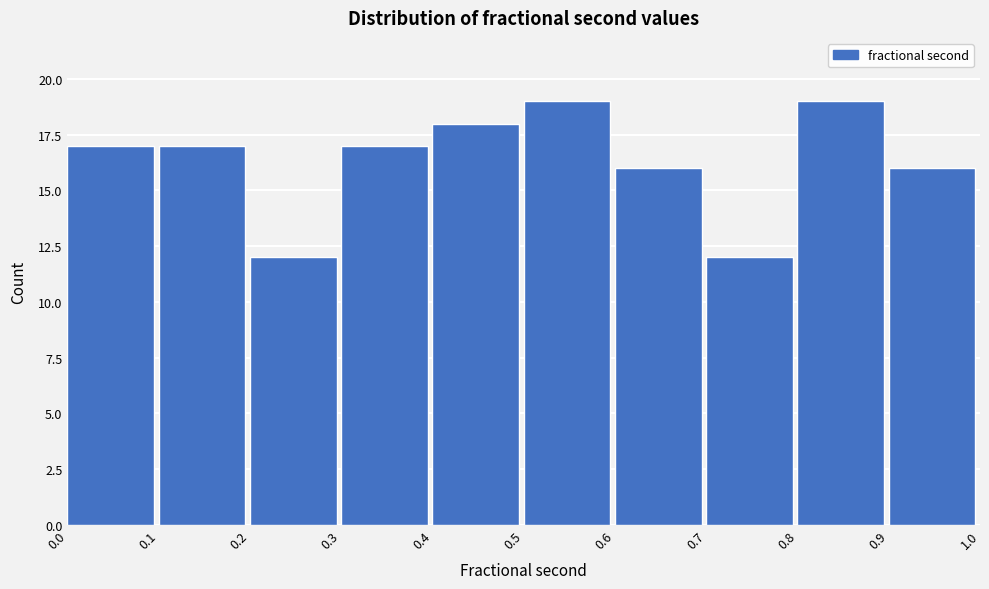

Reading left to right, list every bar in this chart as the range it spans on the x-axis followed by its height. The values are not printed on the chart, so give them approximately, as read against the axis.

0.0 to 0.1: 17
0.1 to 0.2: 17
0.2 to 0.3: 12
0.3 to 0.4: 17
0.4 to 0.5: 18
0.5 to 0.6: 19
0.6 to 0.7: 16
0.7 to 0.8: 12
0.8 to 0.9: 19
0.9 to 1.0: 16